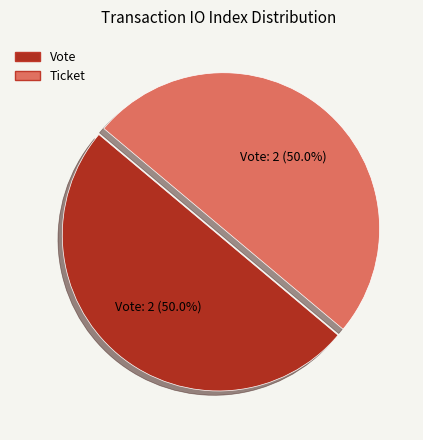

To the nearest percent, what is the combined percentage of Ticket and Vote?

100%